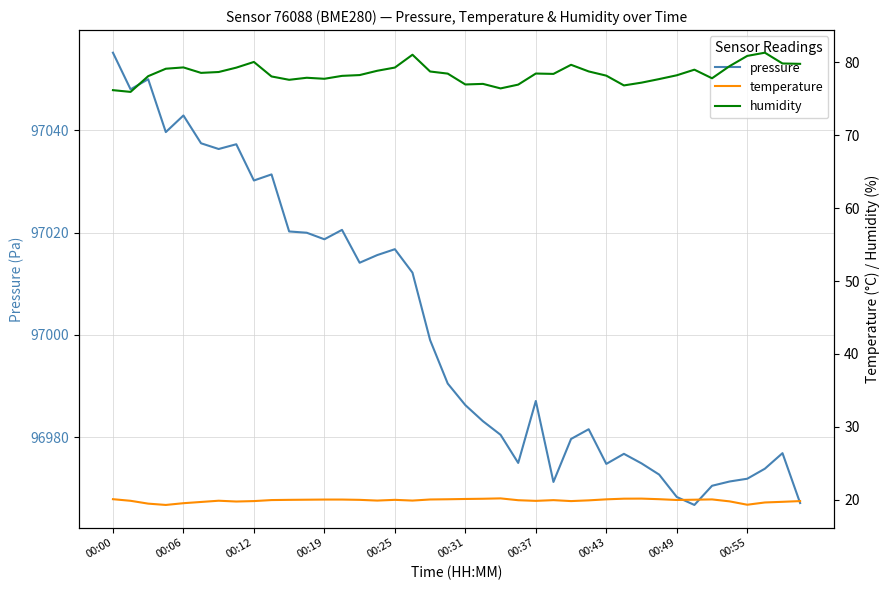

What is the difference between the highest and lowest values at 17?

96992.3